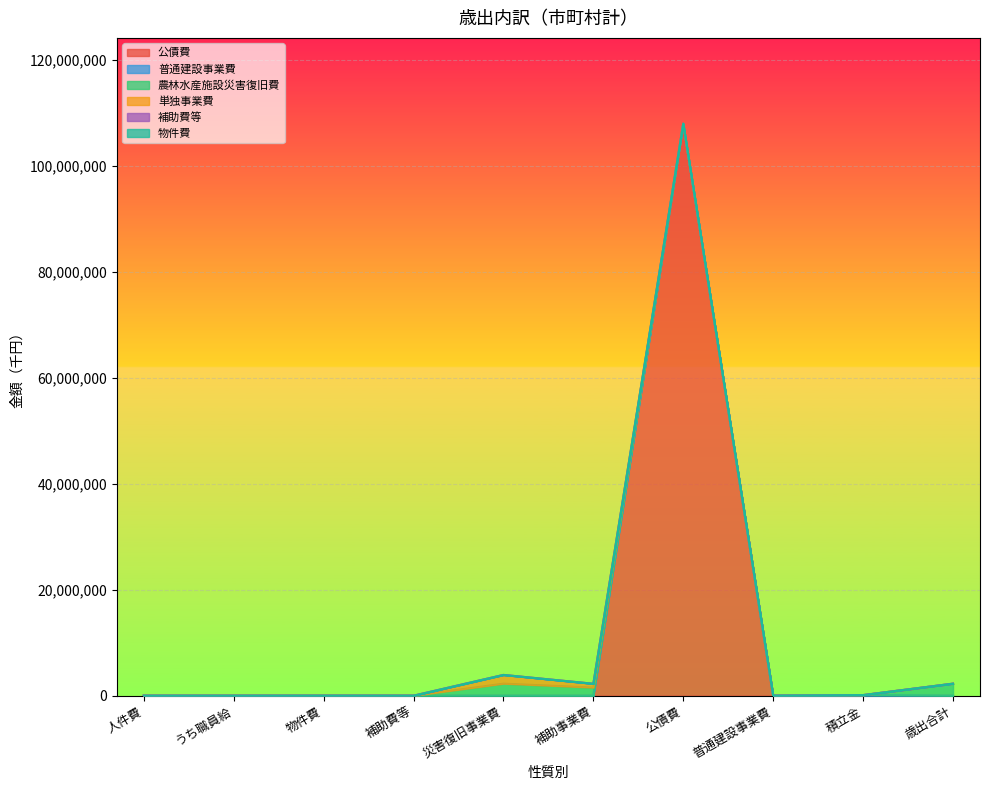

List the series in order of their peak value, lowest first.

物件費, 補助費等, 普通建設事業費, 単独事業費, 農林水産施設災害復旧費, 公債費